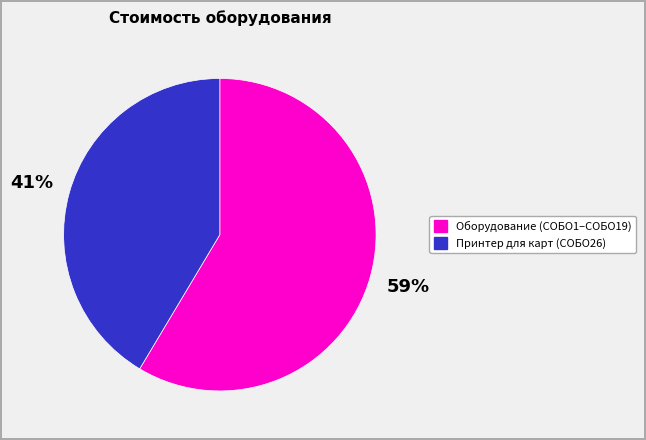

Which slice represents more than half of the pie?

Оборудование (СОБО1–СОБО19)